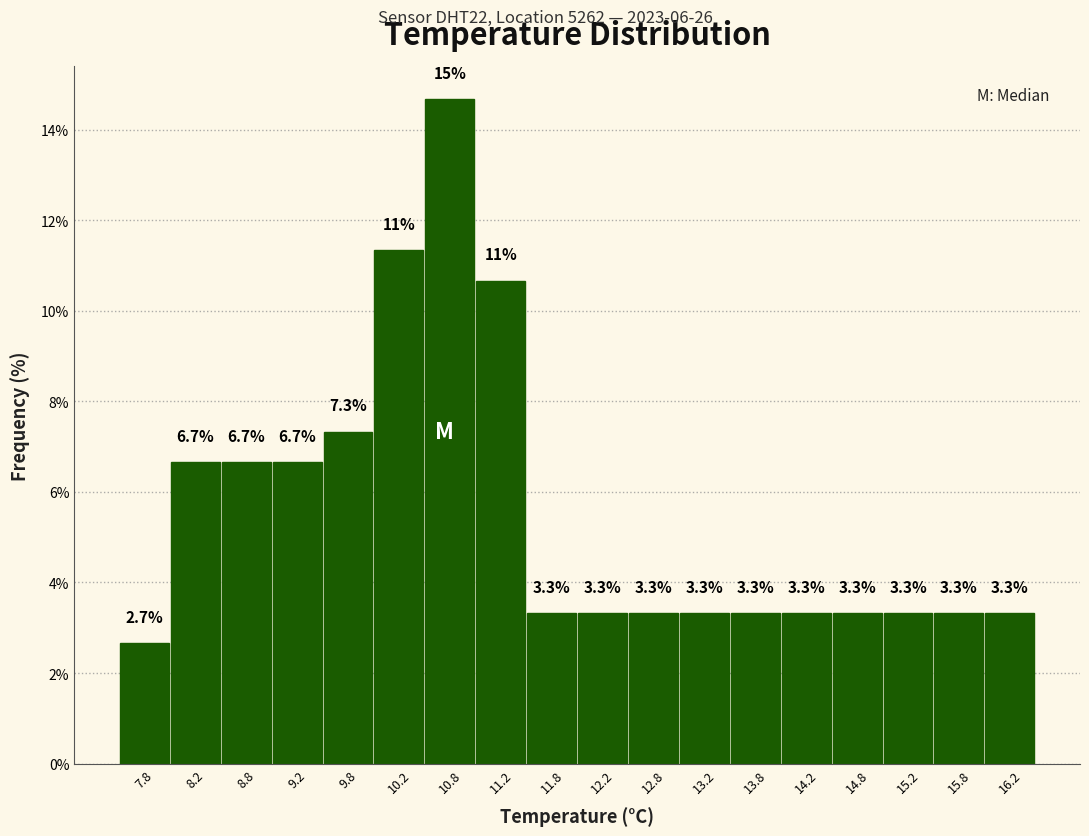

Over which range of the x-axis is the bar tallest?

10.5 to 11.0